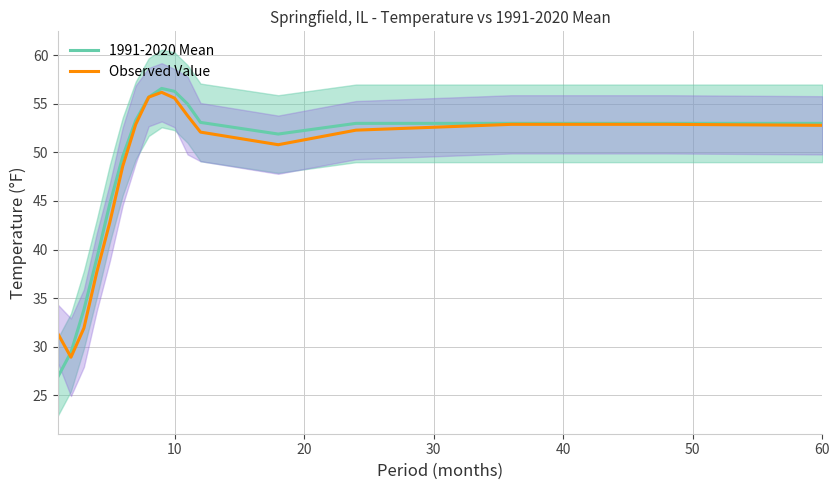

What is the highest value of the Observed Value series?

56.2